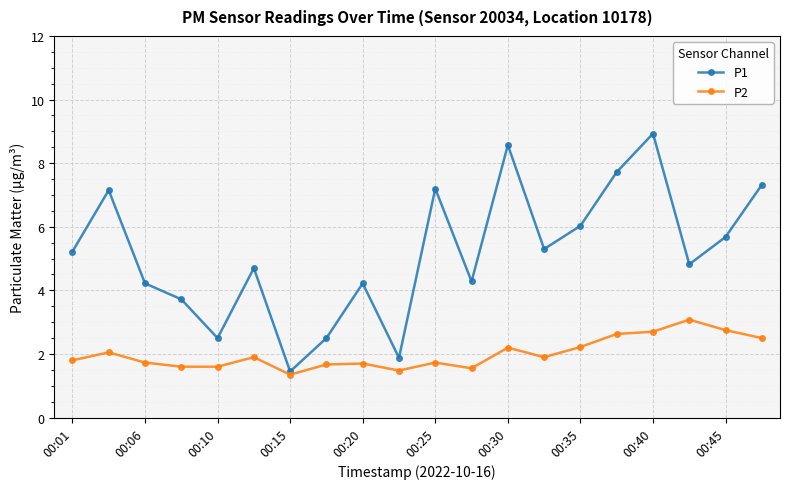

True or false: P1 and P2 cross at least once.

False